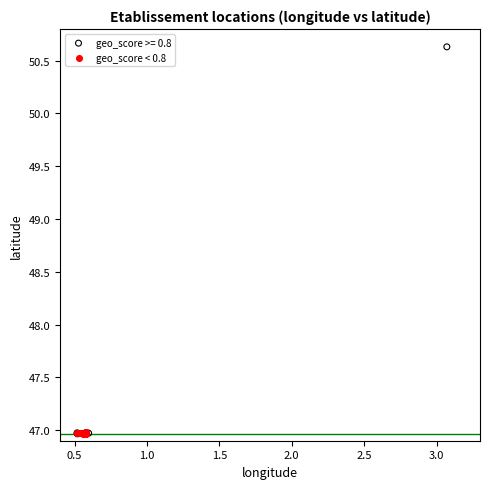

Which series reaches the maximum Y coordinate?

geo_score >= 0.8